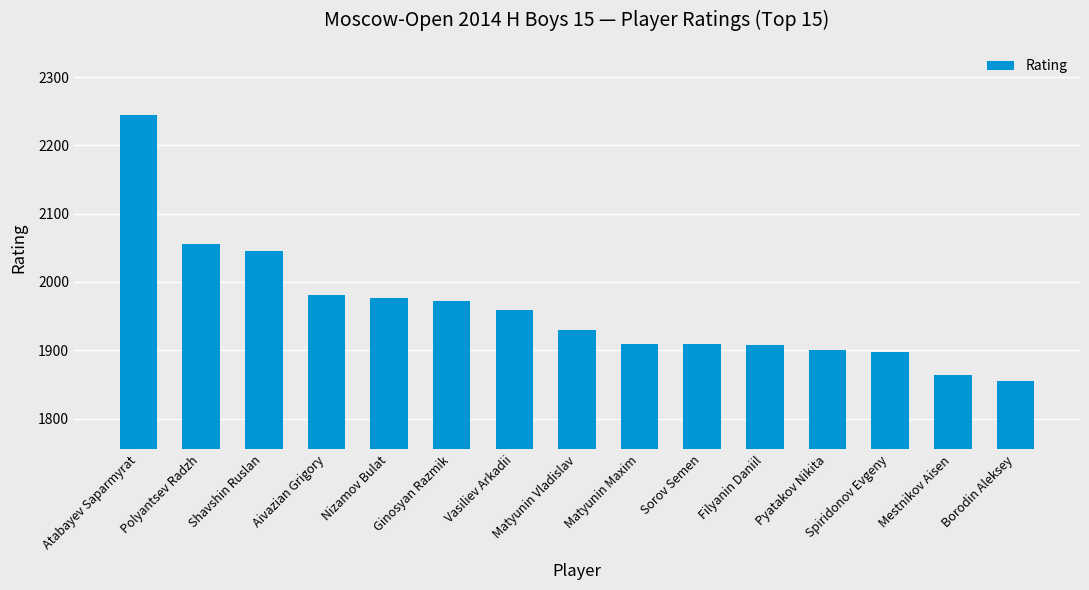

What is the difference between the maximum and minimum values?

389